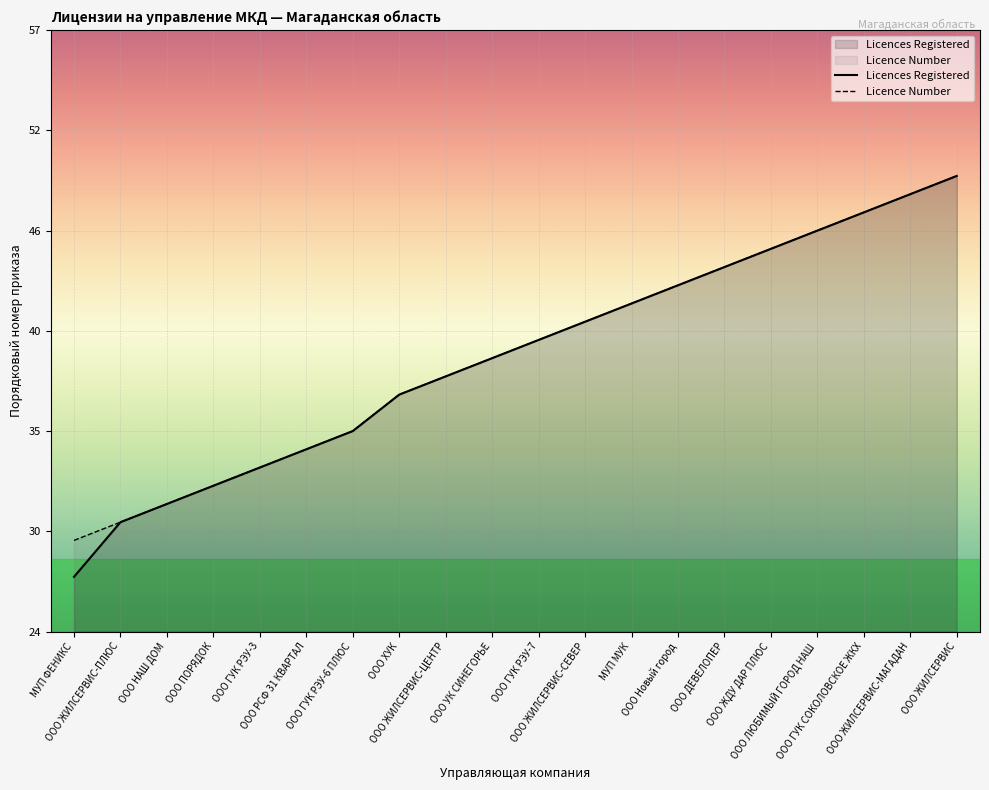

How many data points in Licence Number are above 40?

9